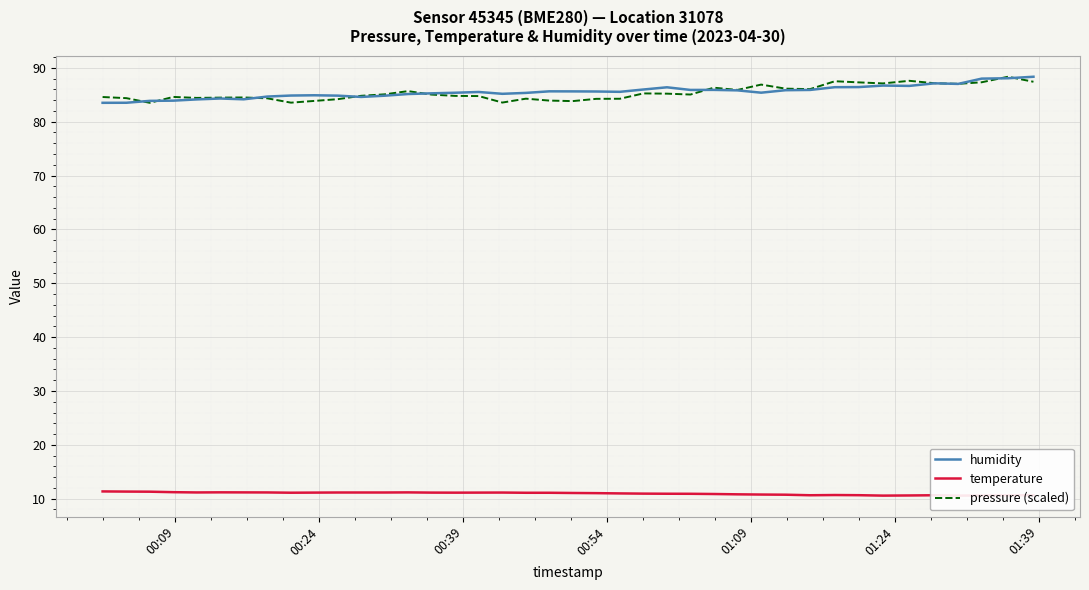

What is the value of the temperature point at the 19th from the left?

11.1